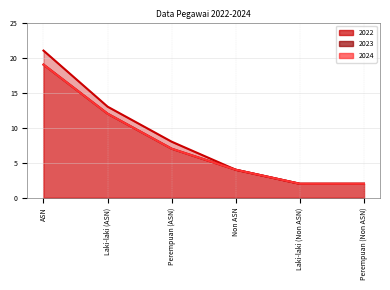

Count the number of data series in this chart.

3